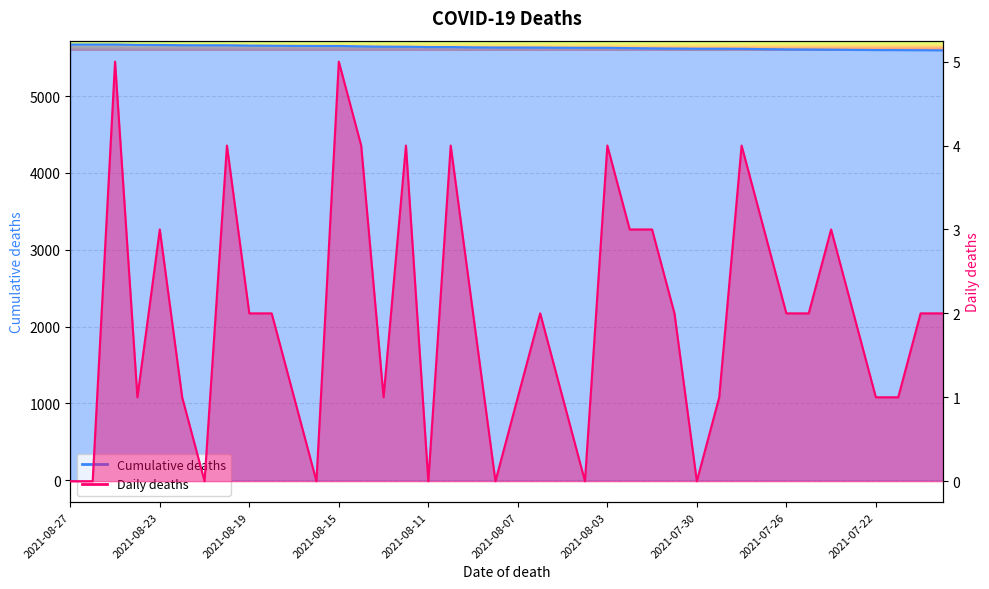

What is the greatest value displayed?

5671